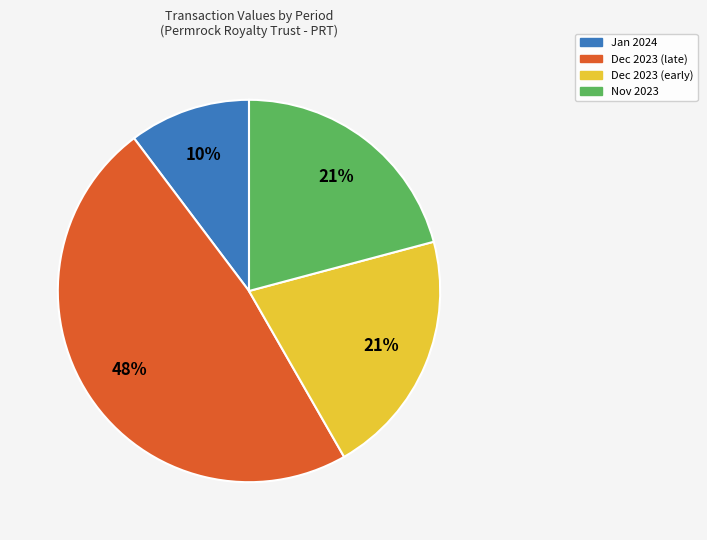

Between Nov 2023 and Jan 2024, which is larger?

Nov 2023